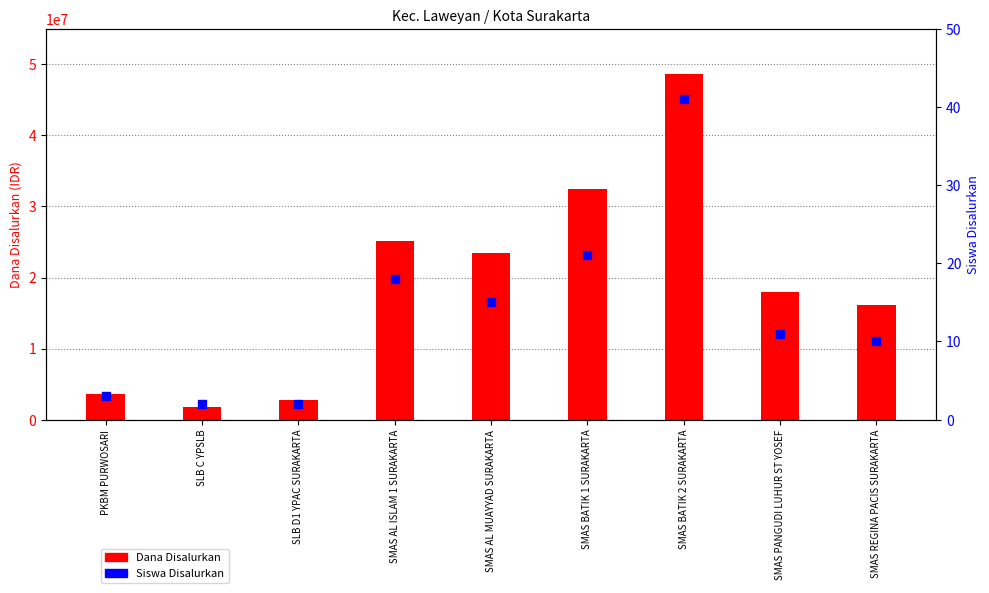

At how many categories does at least one series exceed 46317341?

1